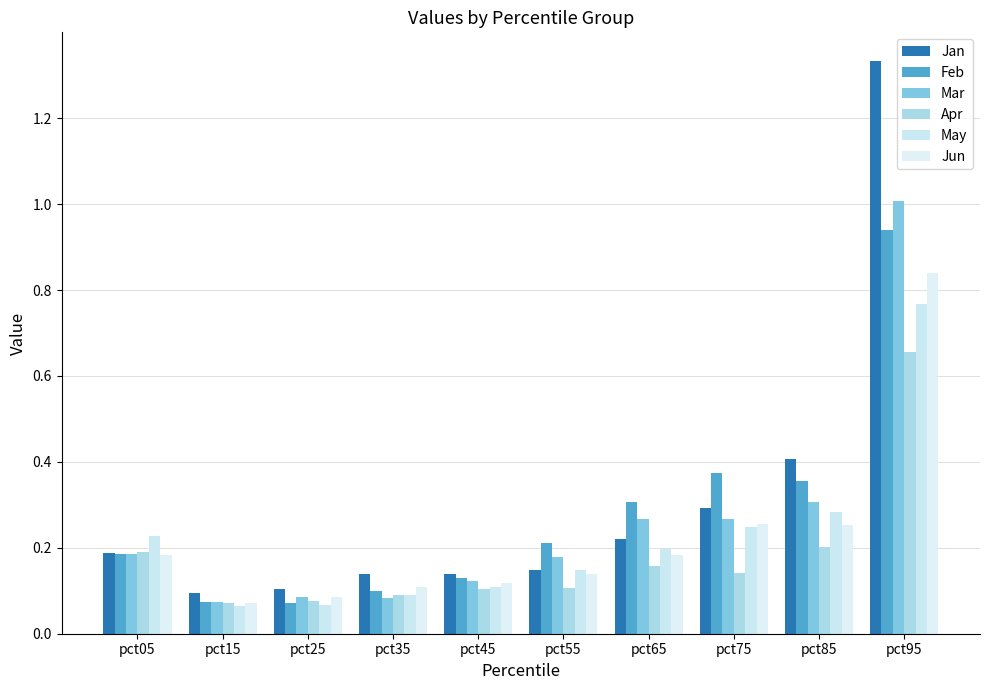

What is the value of the Jan bar at the 6th from the left?

0.1